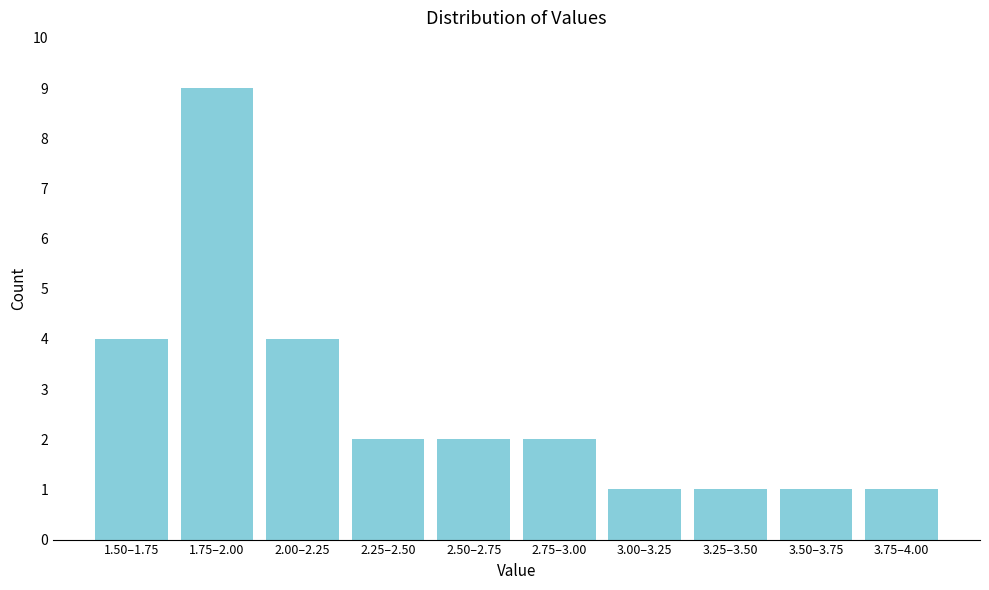

Reading left to right, transcribe all the data shown in this chart.

4	9	4	2	2	2	1	1	1	1